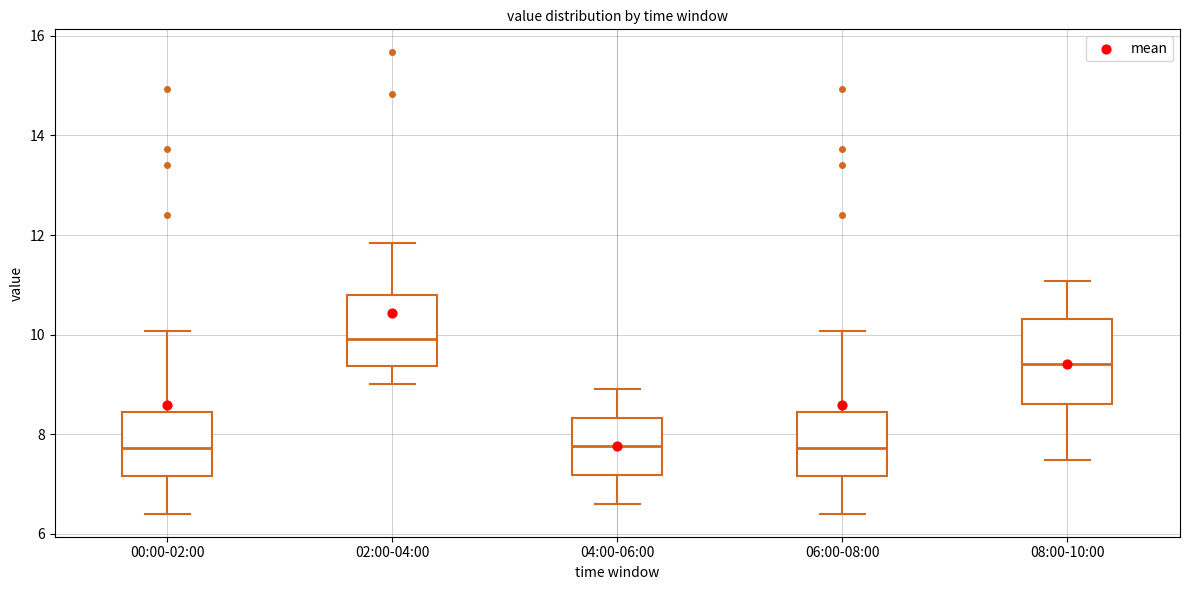

Which box is the tallest, from its lower edge to its upper edge?

08:00-10:00